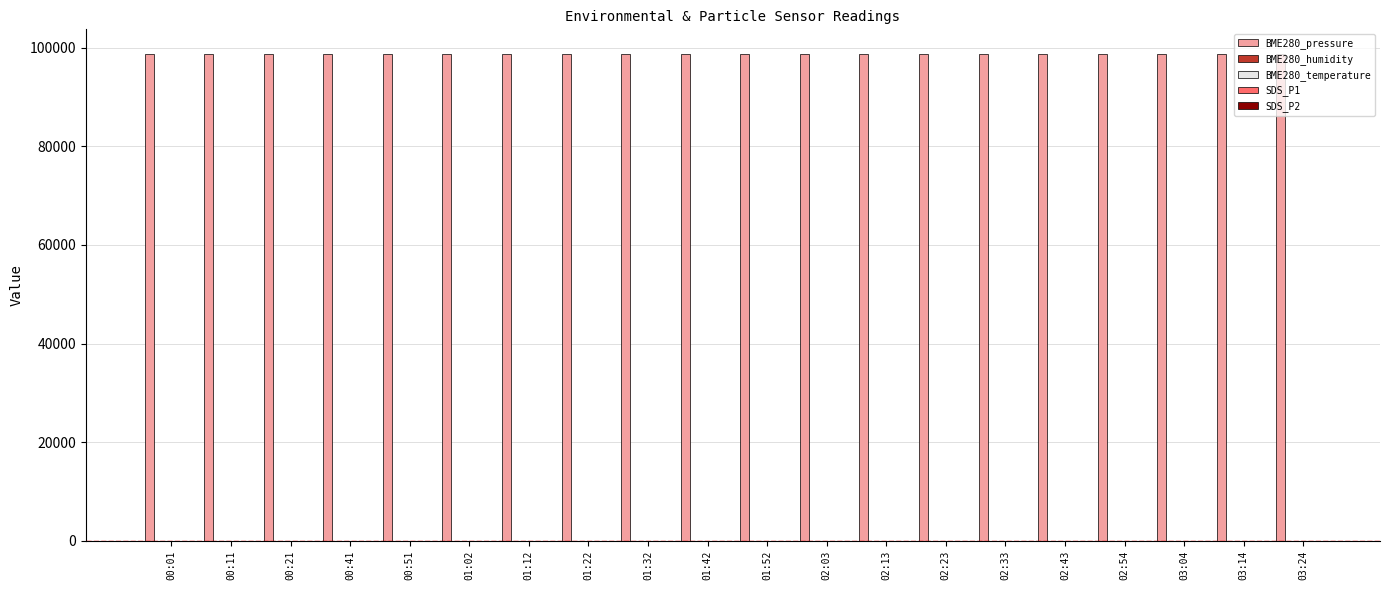

Which series has the largest total across all categories?

BME280_pressure